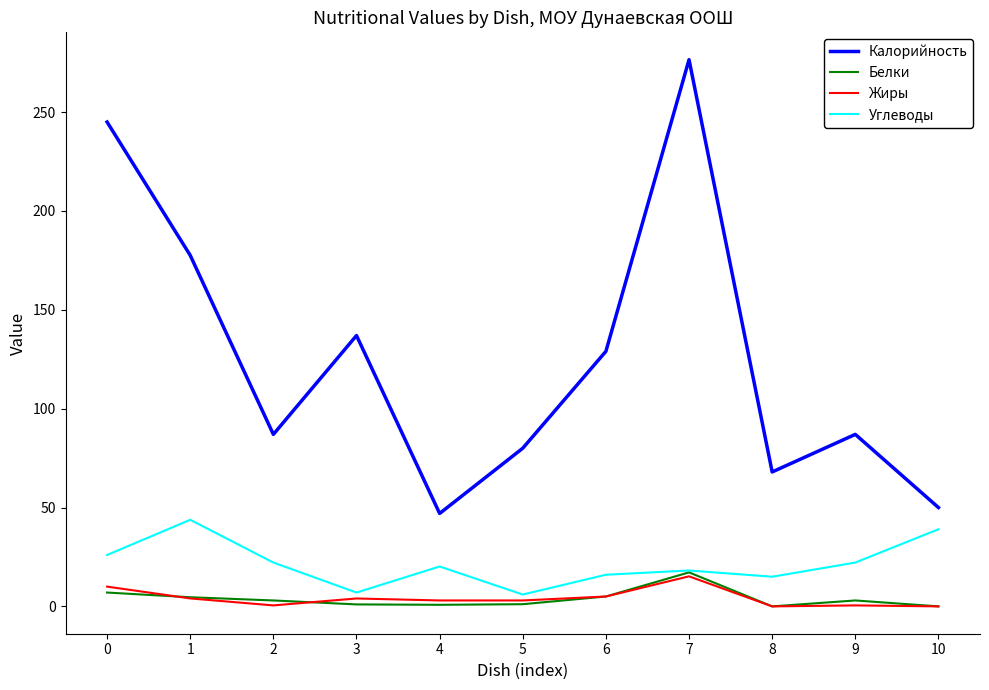

Which category has the highest value across all series?

7